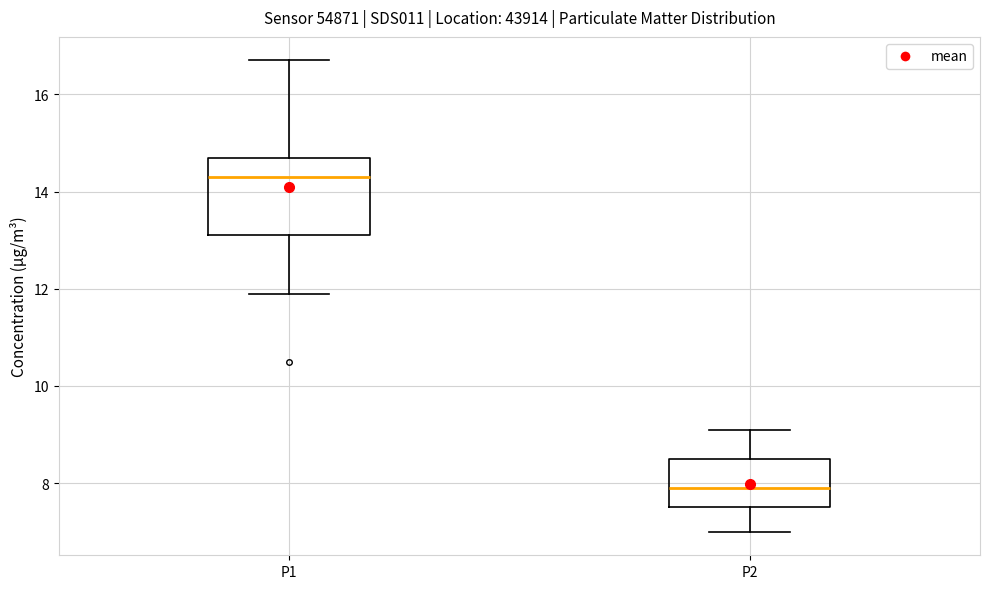

Which box is the tallest, from its lower edge to its upper edge?

P1